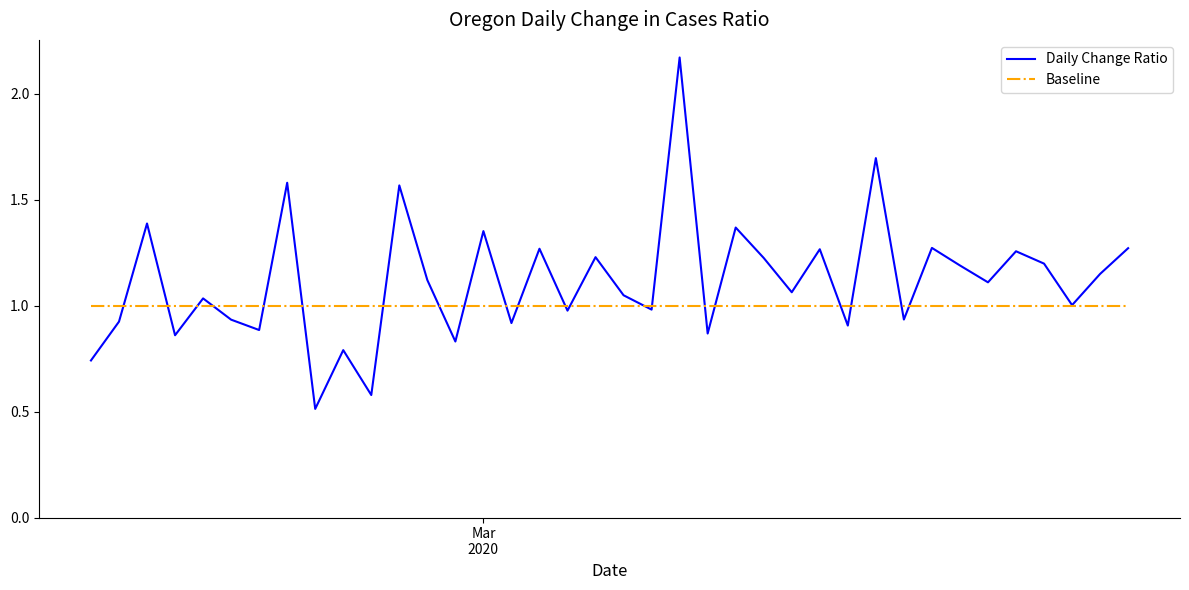

Which series has the largest range (max minus min)?

Daily Change Ratio